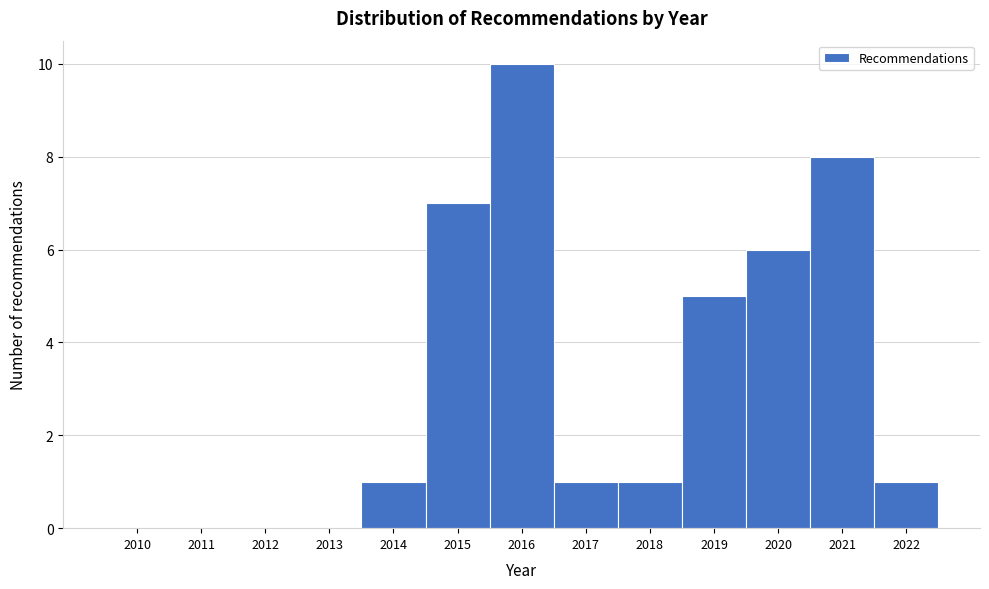

Reading left to right, what are all the values shown in this chart?

2010=0	2011=0	2012=0	2013=0	2014=1	2015=7	2016=10	2017=1	2018=1	2019=5	2020=6	2021=8	2022=1